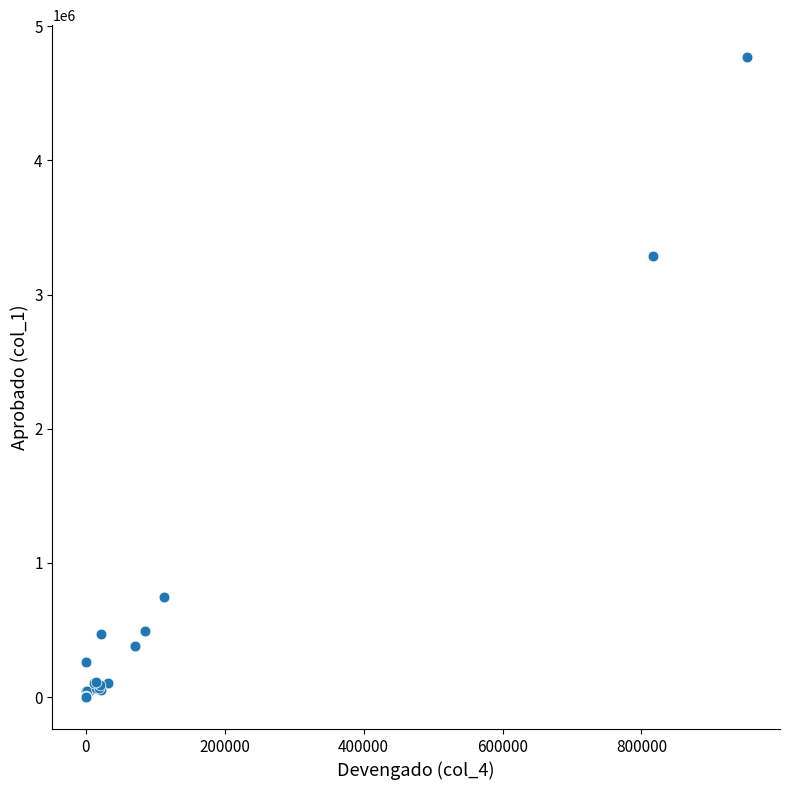

What Y value in the scatter plot is closest to 2385073?

3290665.3